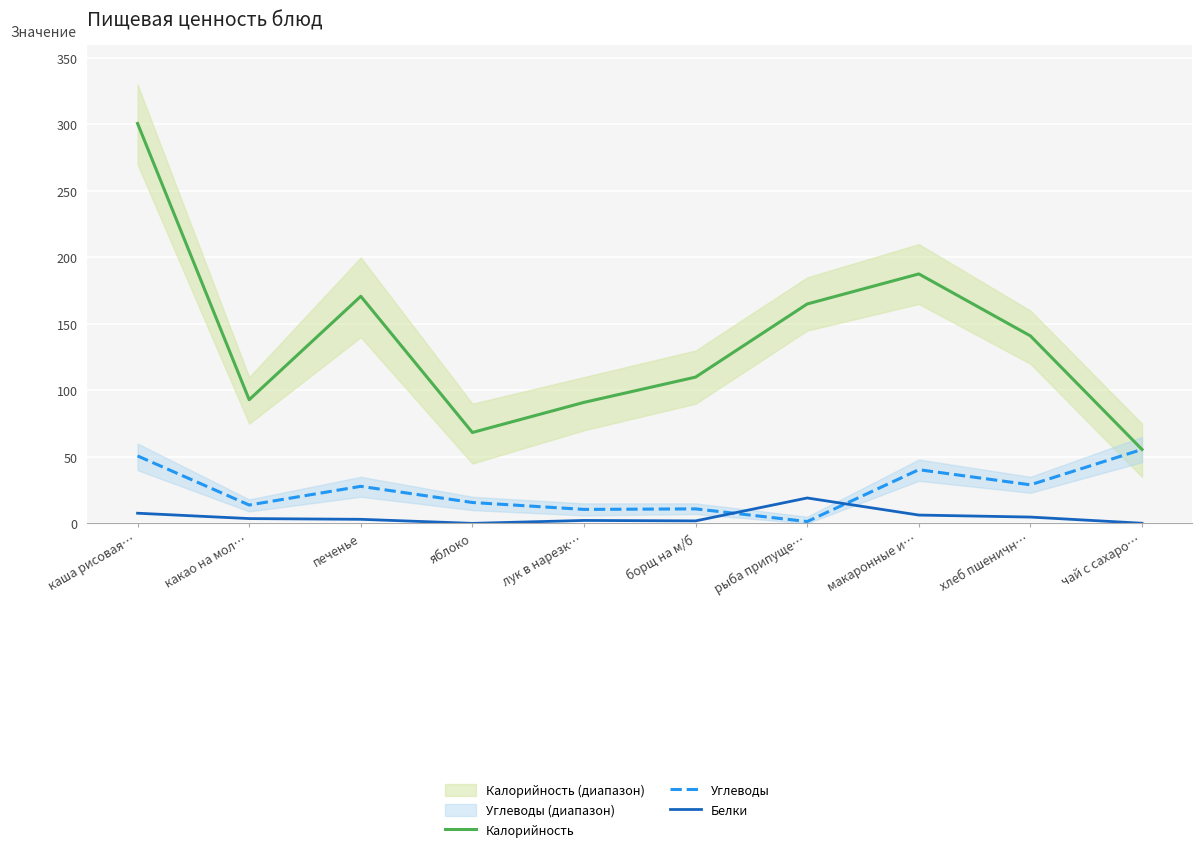

What are all the series names shown in the legend?

Калорийность, Углеводы, Белки